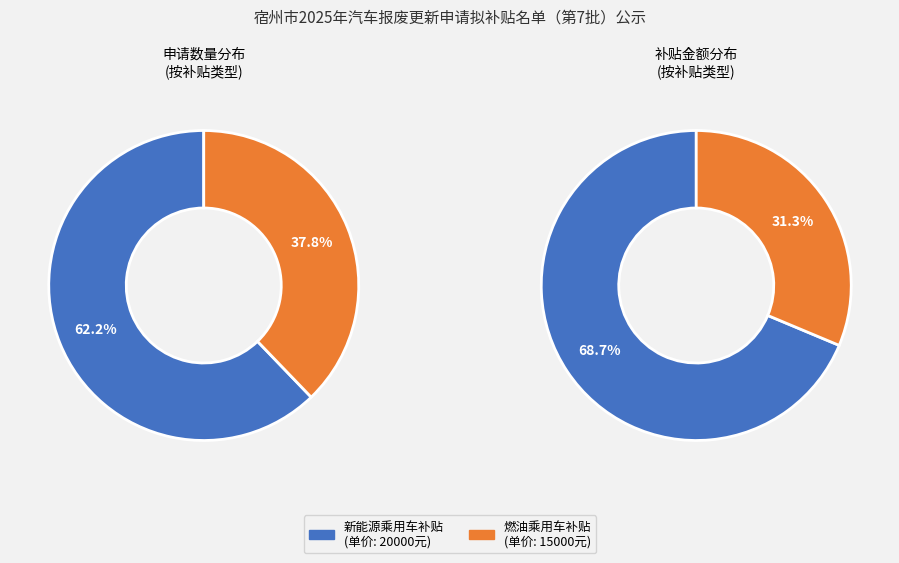

How many slices are in this pie chart?

2